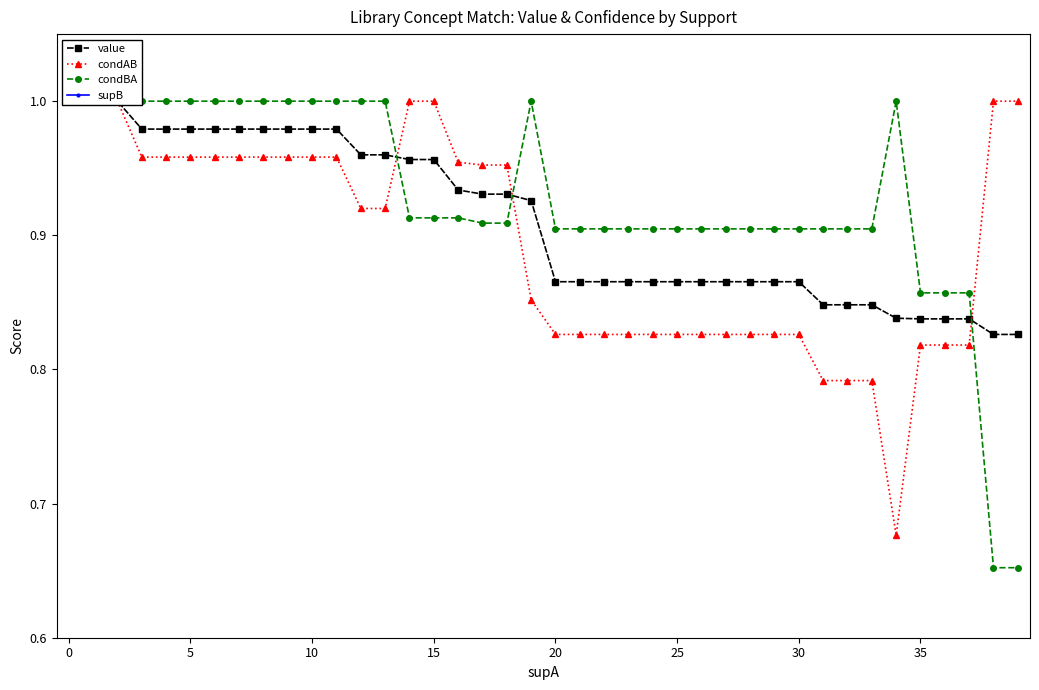

Between 25 and 33, which is larger?

25